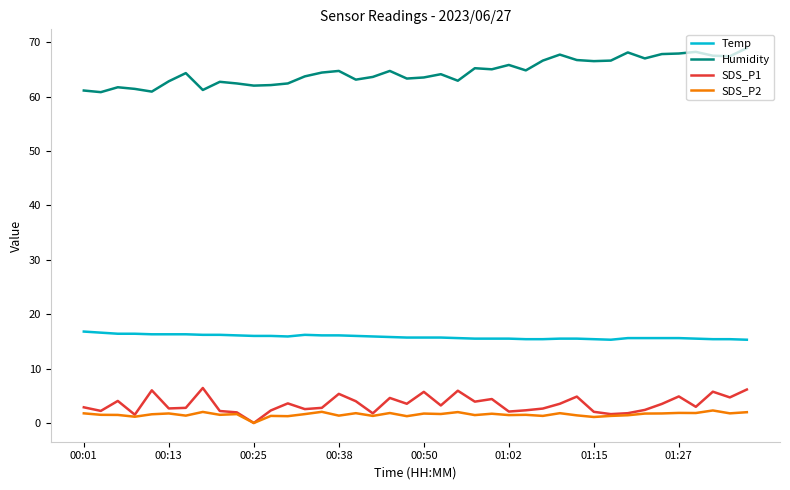

Which series has the largest total across all categories?

Humidity